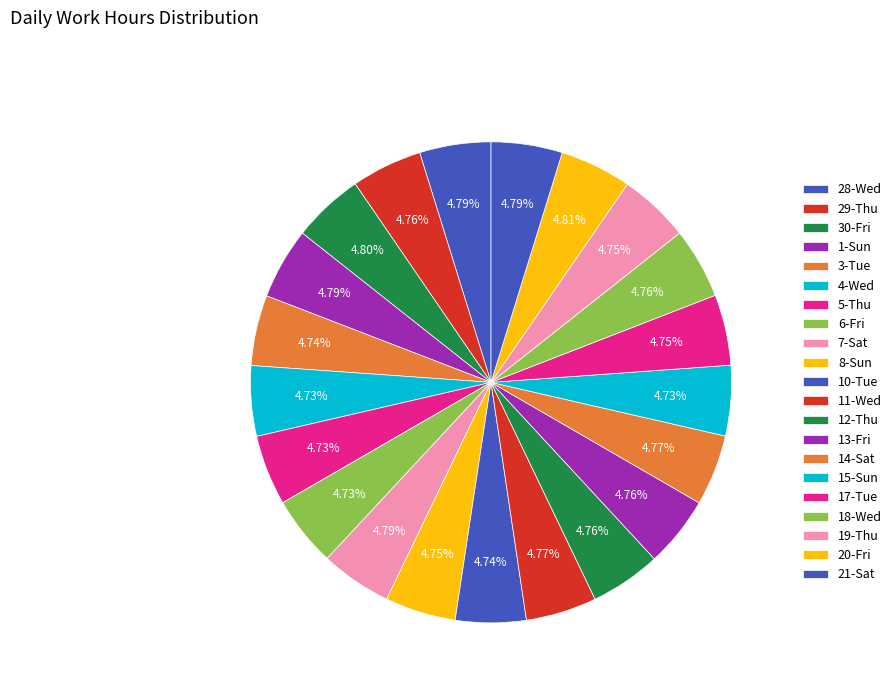

How much of the chart is everything except 13-Fri?

95.2%